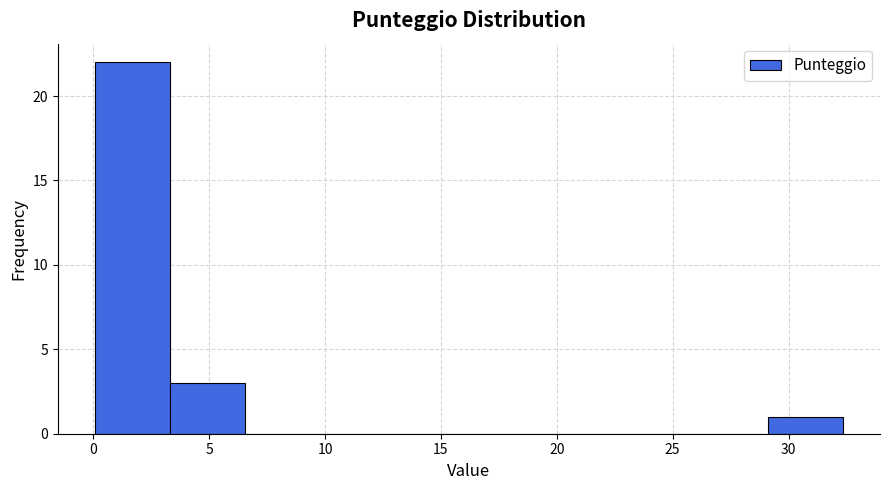

Over which range of the x-axis is the bar tallest?

0.0 to 3.5